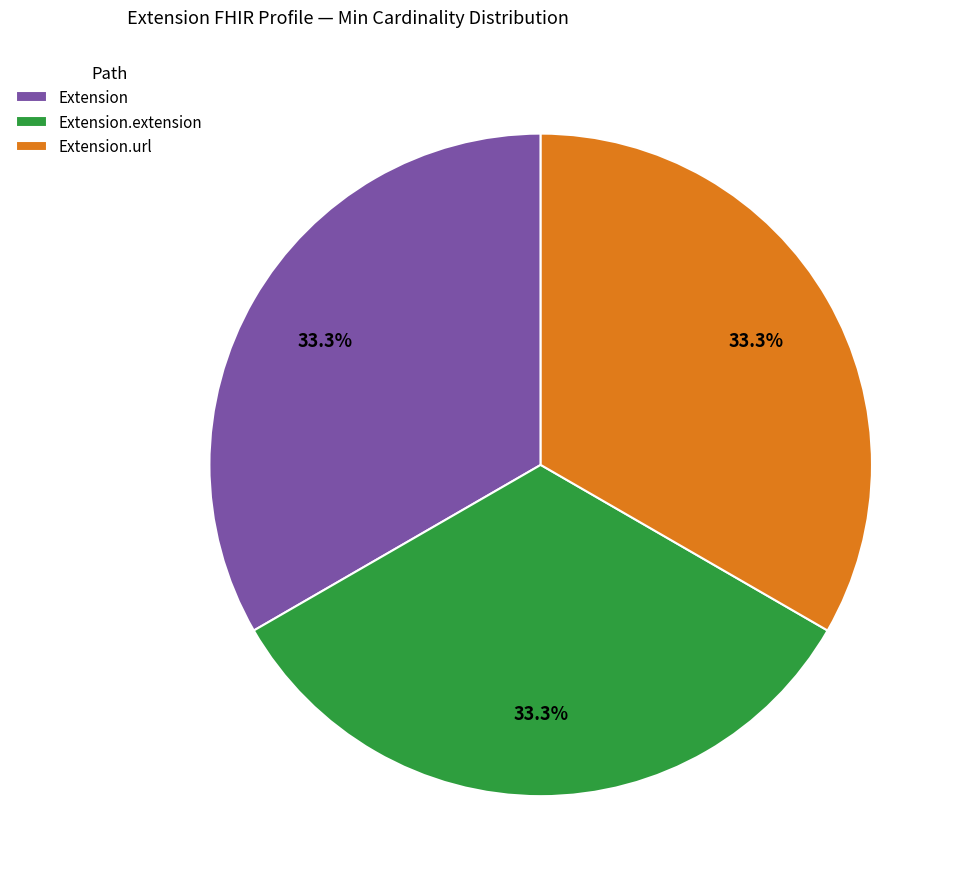

What is the ratio of the value at Extension.extension to the value at Extension?

1.0